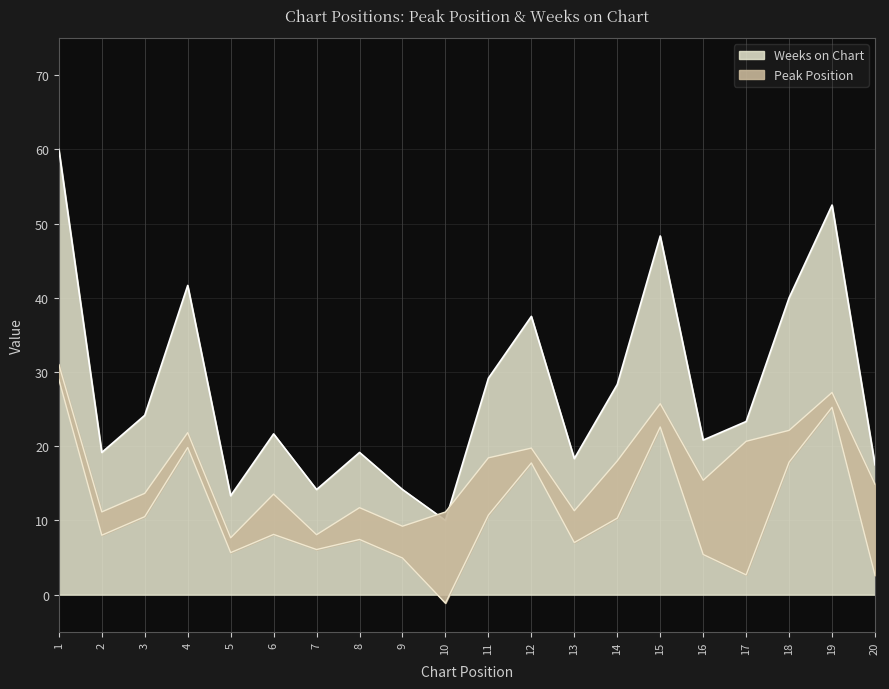

The value at 20 is 28.3. True or false?

False